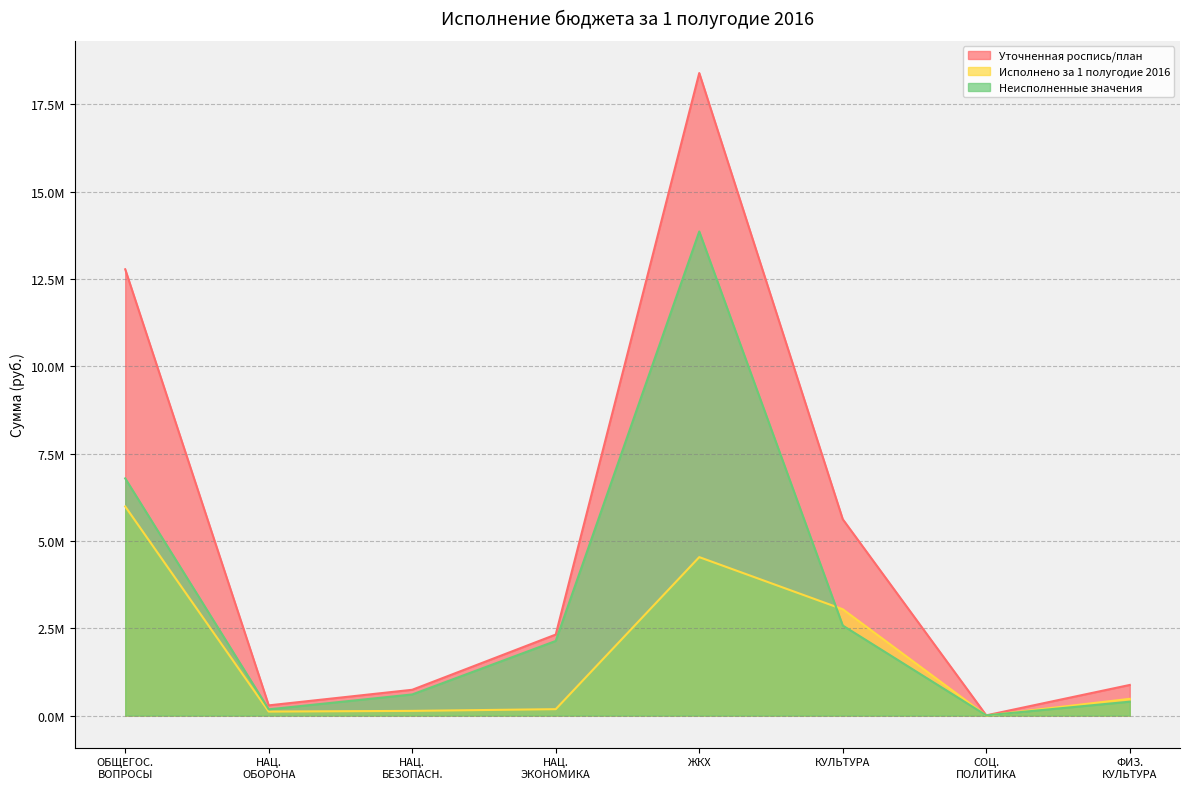

Where is the first local maximum for Уточненная роспись/план?

ЖКХ